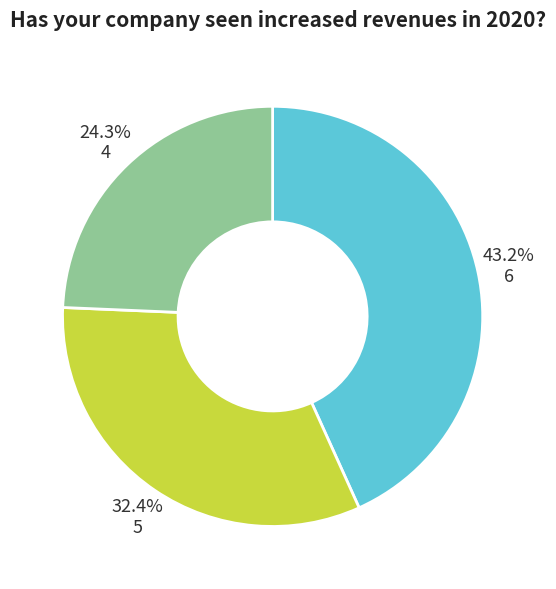

Rank the categories by value from lowest to highest.

4, 5, 6